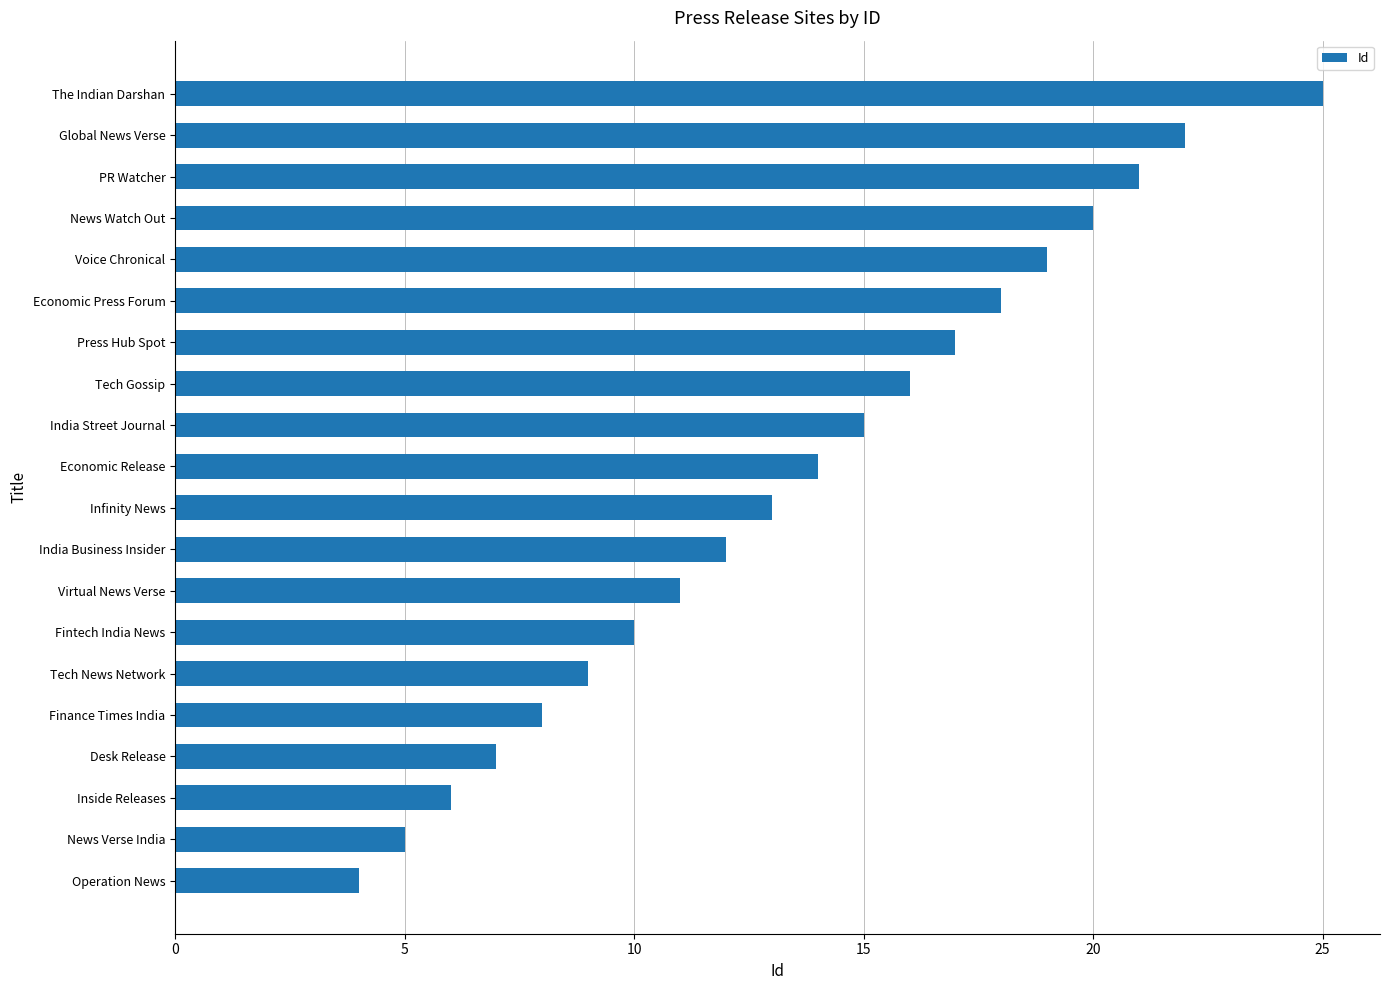

What is the change in value from Tech Gossip to News Watch Out?

+4